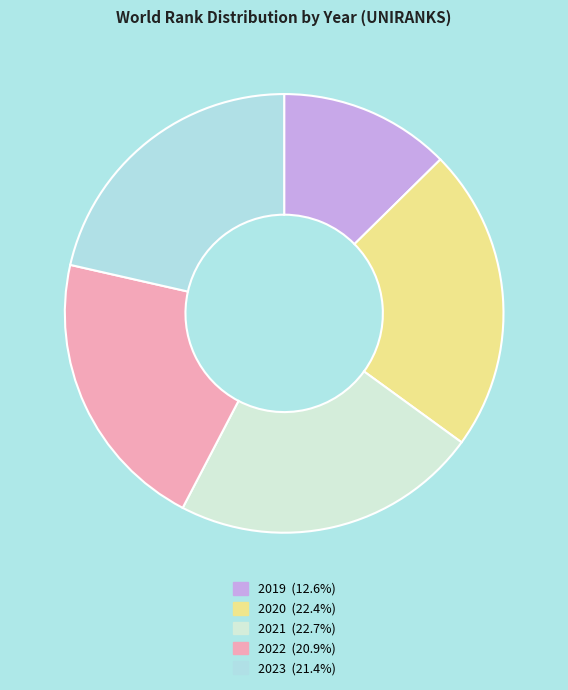

Does 2021 represent more than half of the total?

No